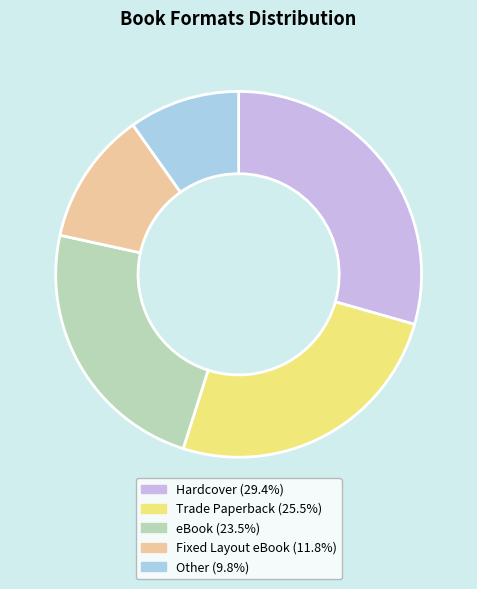

Is there a majority slice in this chart?

No